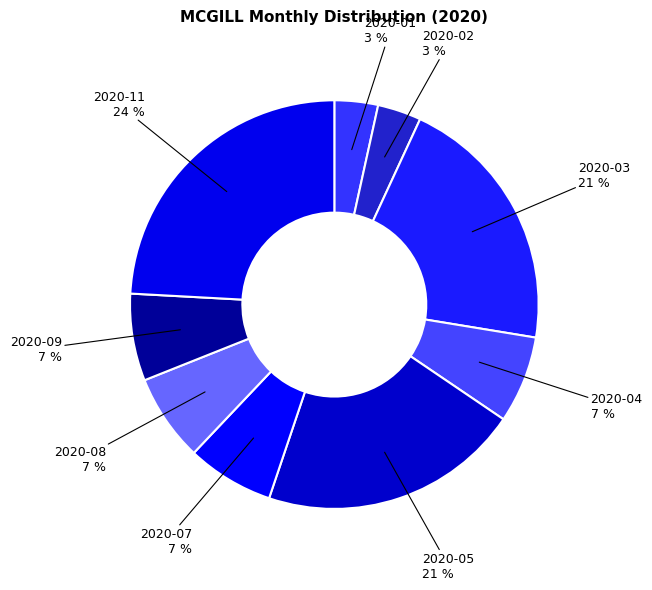

How many segments does this pie chart have?

9